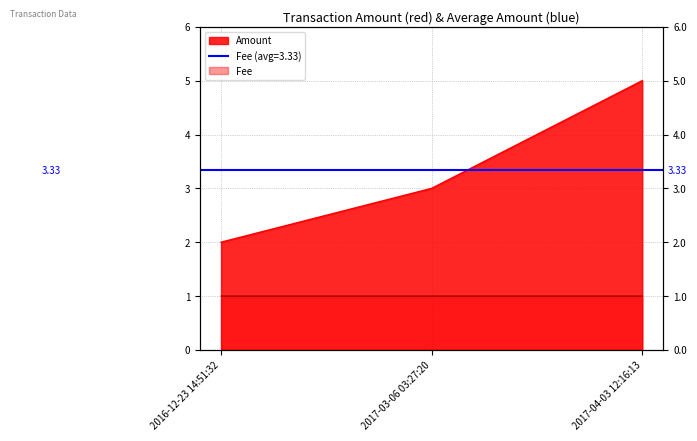

What are all the series names shown in the legend?

Amount, Fee